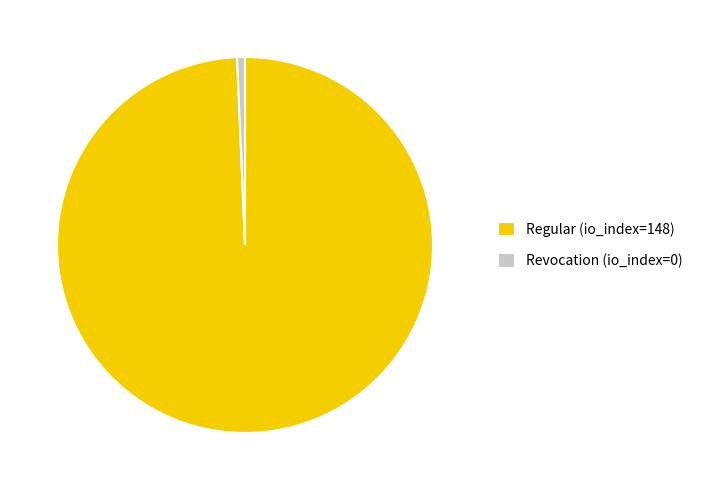

Combined, do Regular (io_index=148) and Revocation (io_index=0) account for over 50%?

Yes